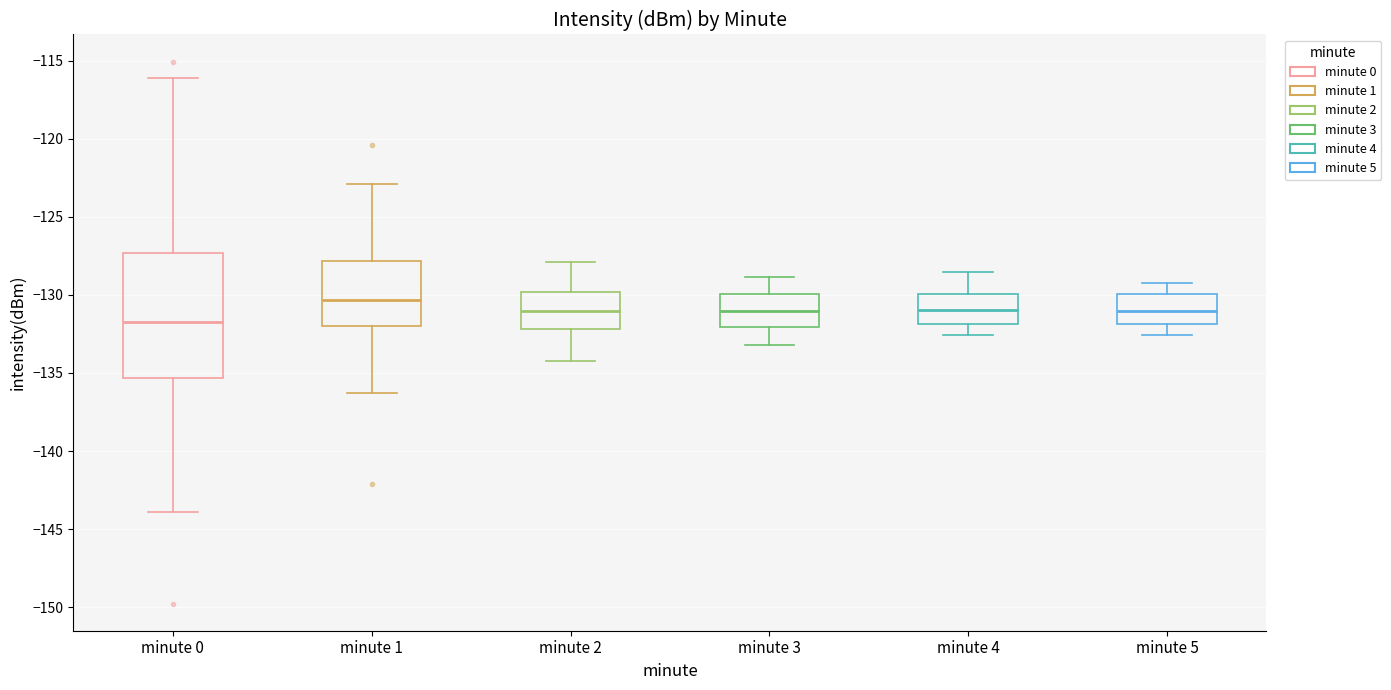

Reading left to right, read every box against the y-axis: the position of its median line, the range the box covers, and the ends of its whiskers. The values are not printed on the chart, so give them approximately, as read against the axis.

minute 0: median -131.5, box -135.5 to -127.5, whiskers -144.0 to -116.0
minute 1: median -130.5, box -132.0 to -128.0, whiskers -136.5 to -123.0
minute 2: median -131.0, box -132.0 to -130.0, whiskers -134.0 to -128.0
minute 3: median -131.0, box -132.0 to -130.0, whiskers -133.0 to -129.0
minute 4: median -131.0, box -132.0 to -130.0, whiskers -132.5 to -128.5
minute 5: median -131.0, box -132.0 to -130.0, whiskers -132.5 to -129.0